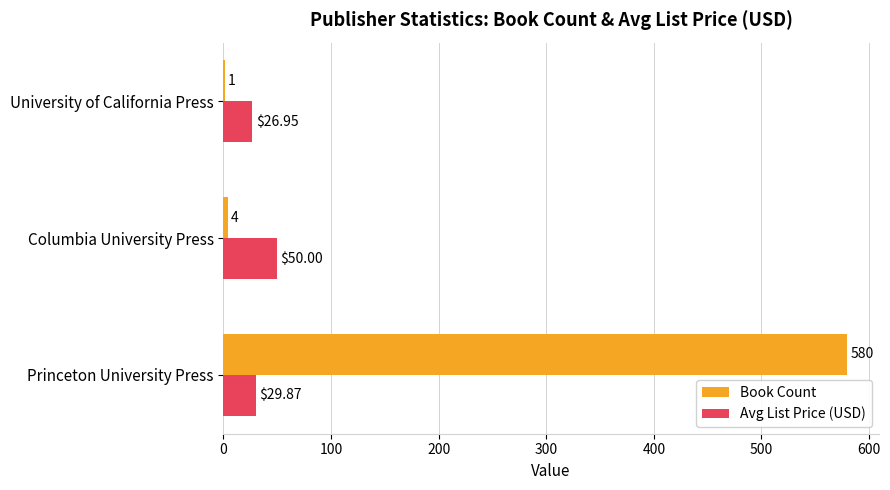

At which label is Book Count closest to 290?

Columbia University Press